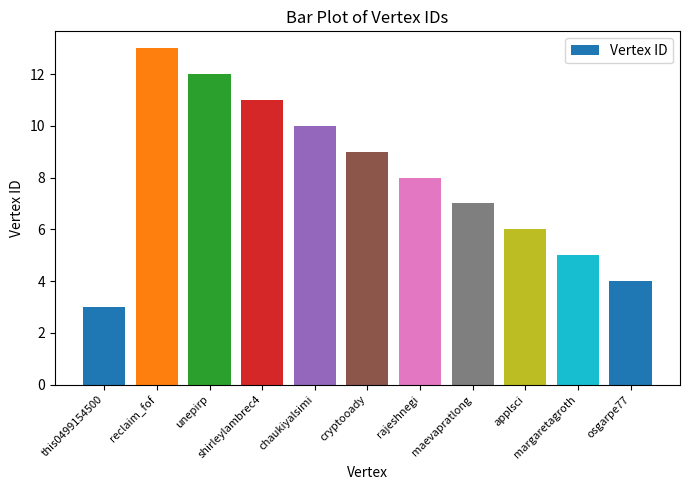

What is the minimum value shown in the chart?

3